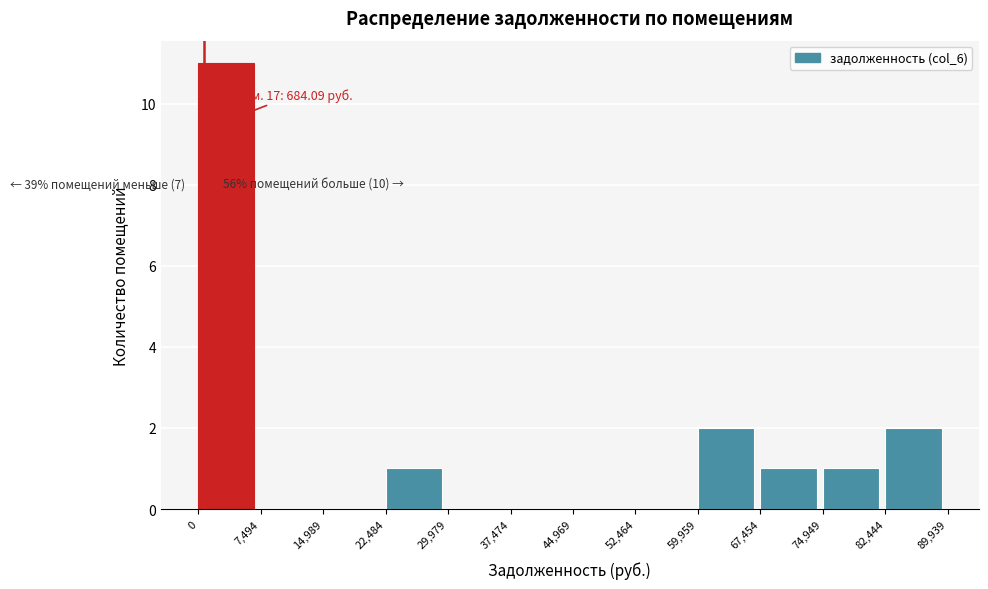

Over which range of the x-axis is the bar tallest?

0 to 7,494